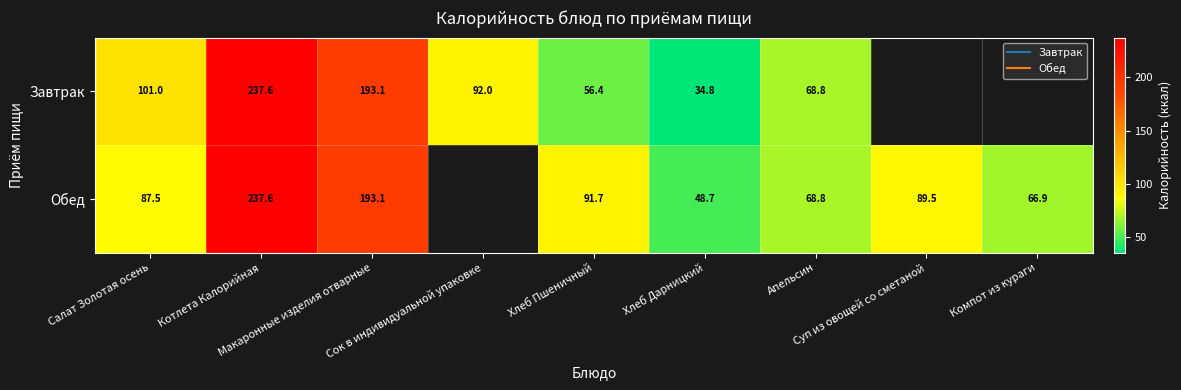

Rank the series by their average value, from lowest to highest.

Завтрак, Обед